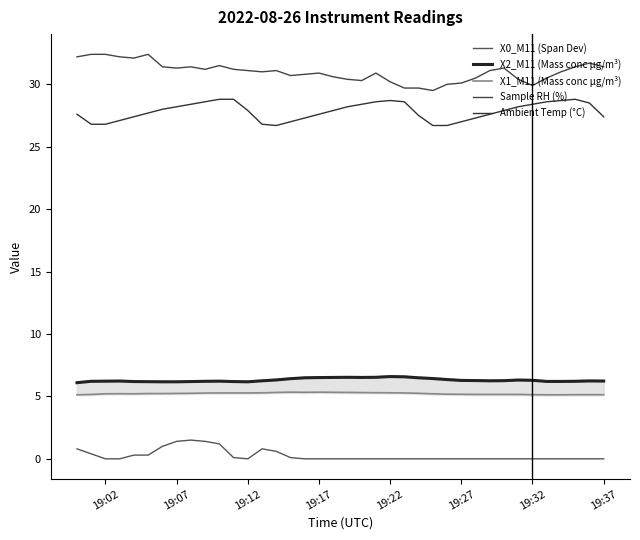

How many categories are shown in the chart?

38